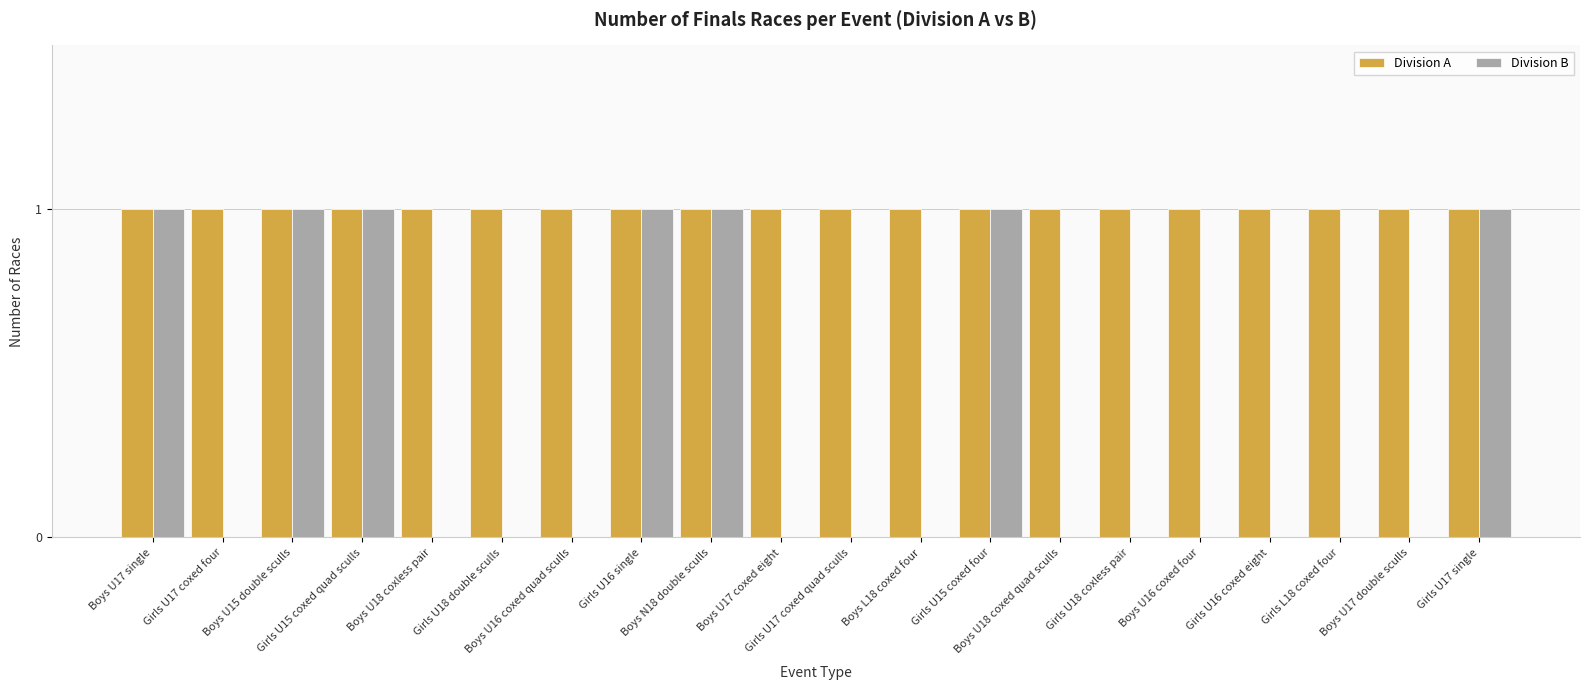

What is the sum of all Division A values?

20